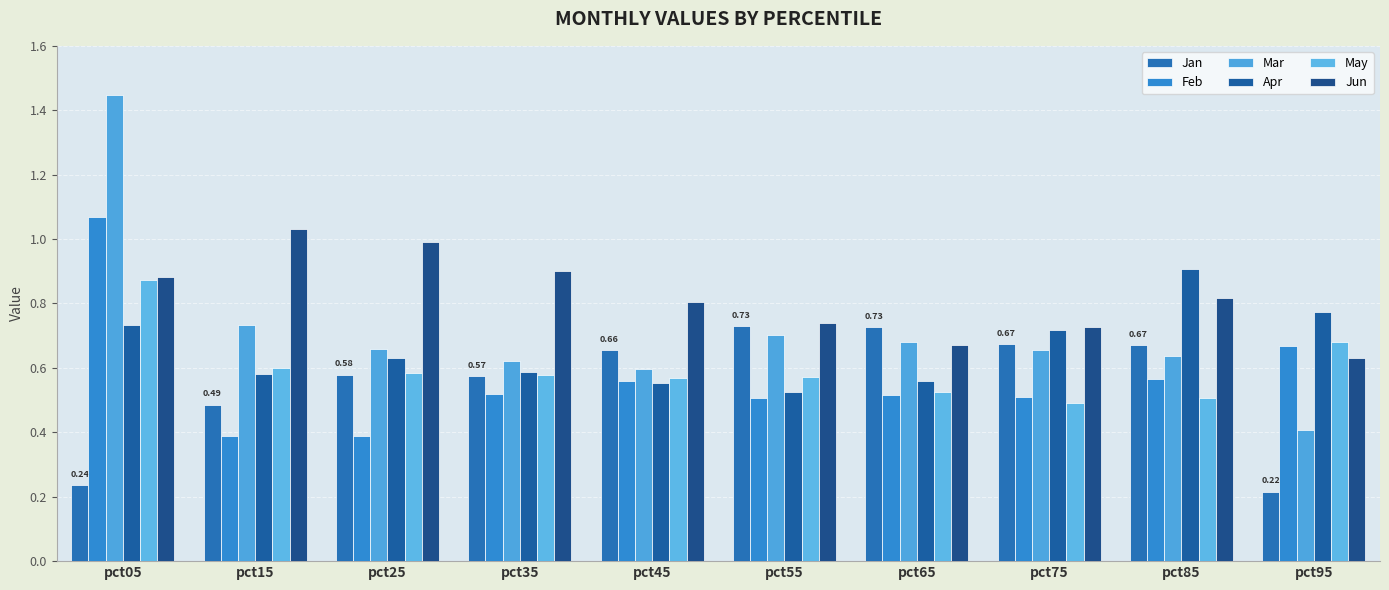

At how many categories does at least one series exceed 0?

10